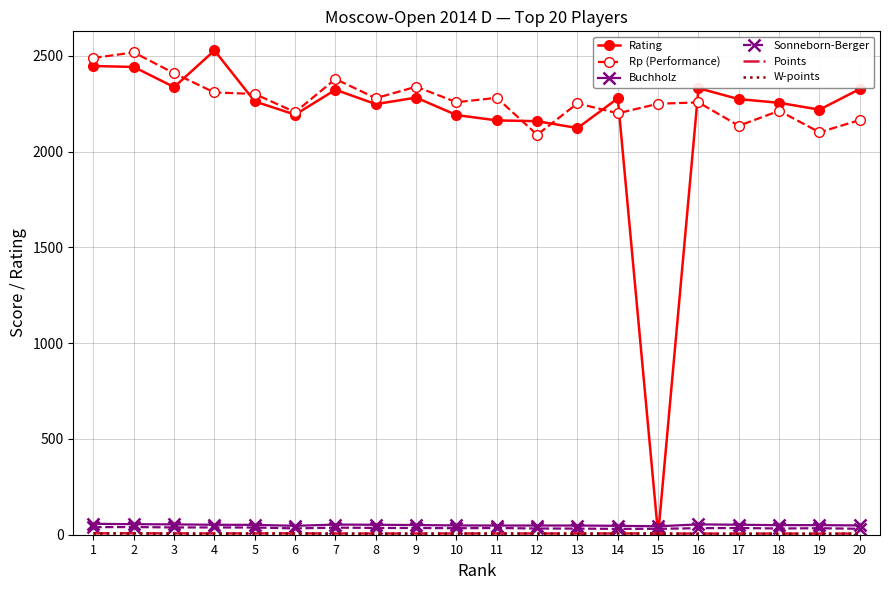

What is the spread (max minus min) of values at 19?

2215.0